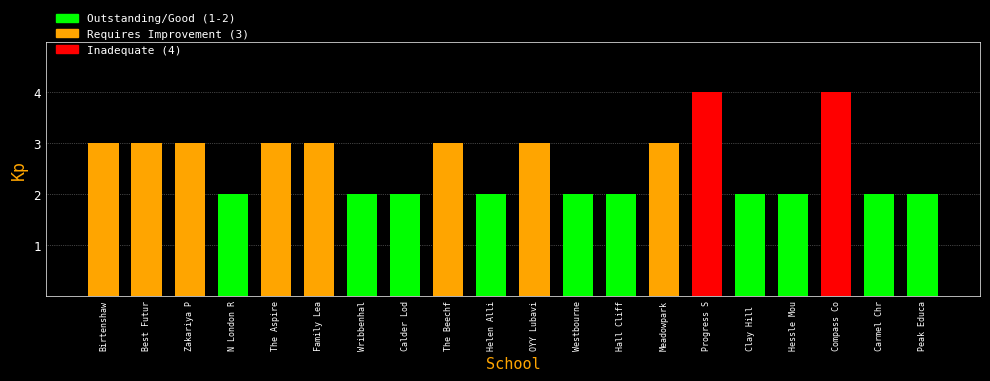

What is the average value?

3